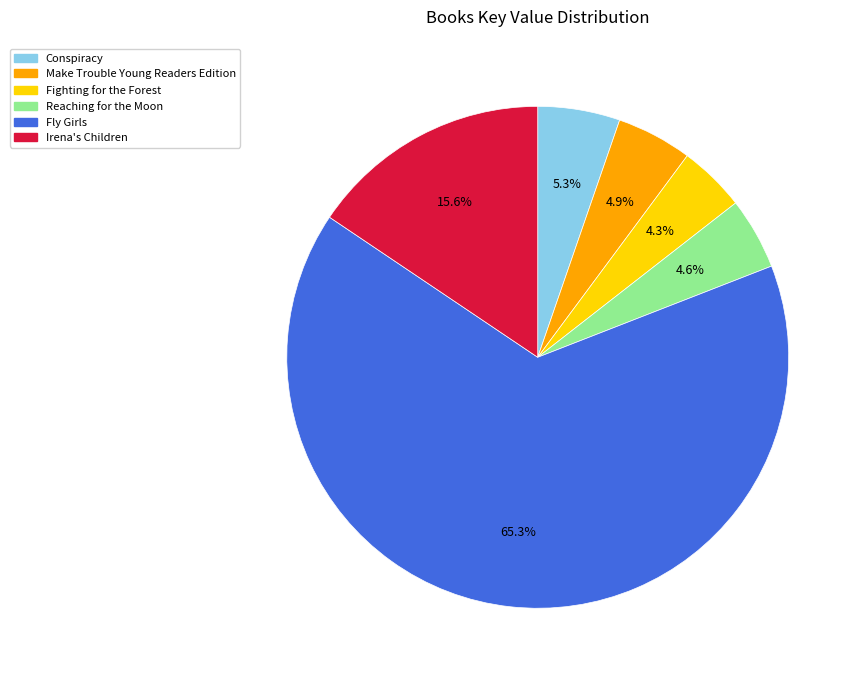

To the nearest percent, what is the average slice percentage?

17%